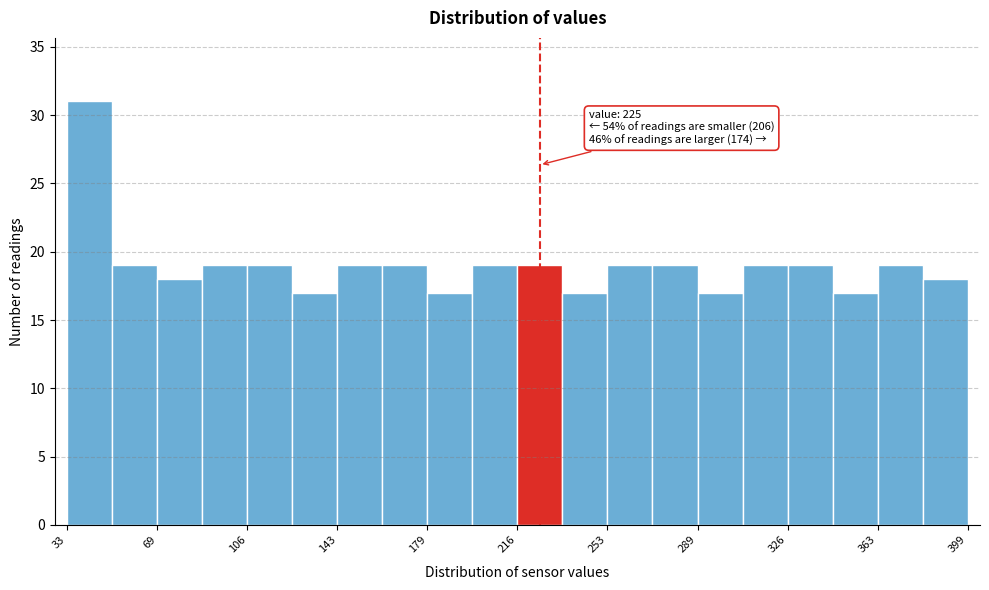

Read against the x-axis, roughly where is the centre of the tallest bar?

40